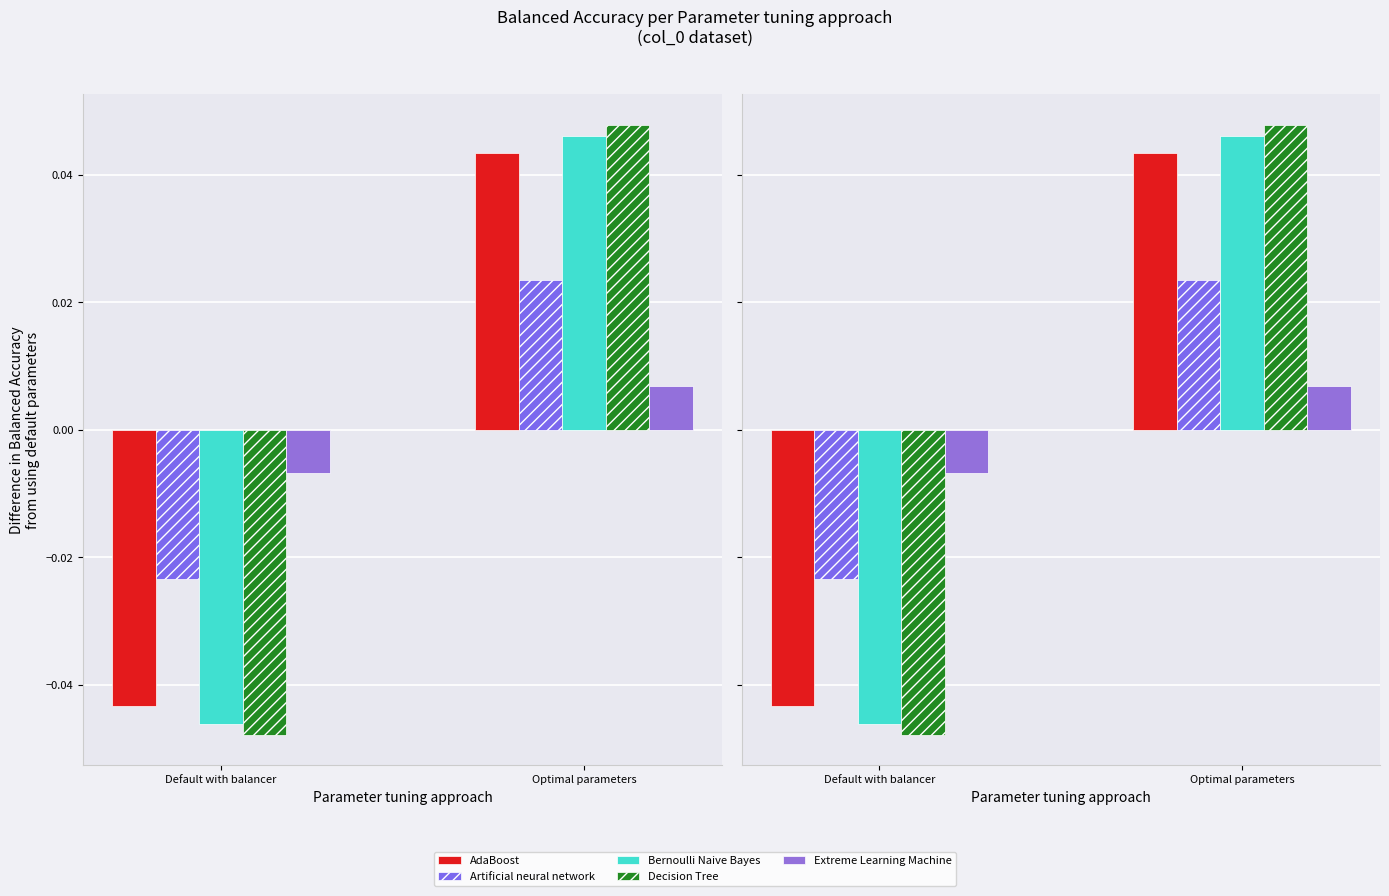

Is it true that Bernoulli Naive Bayes equals 0.0 at Optimal parameters?

False